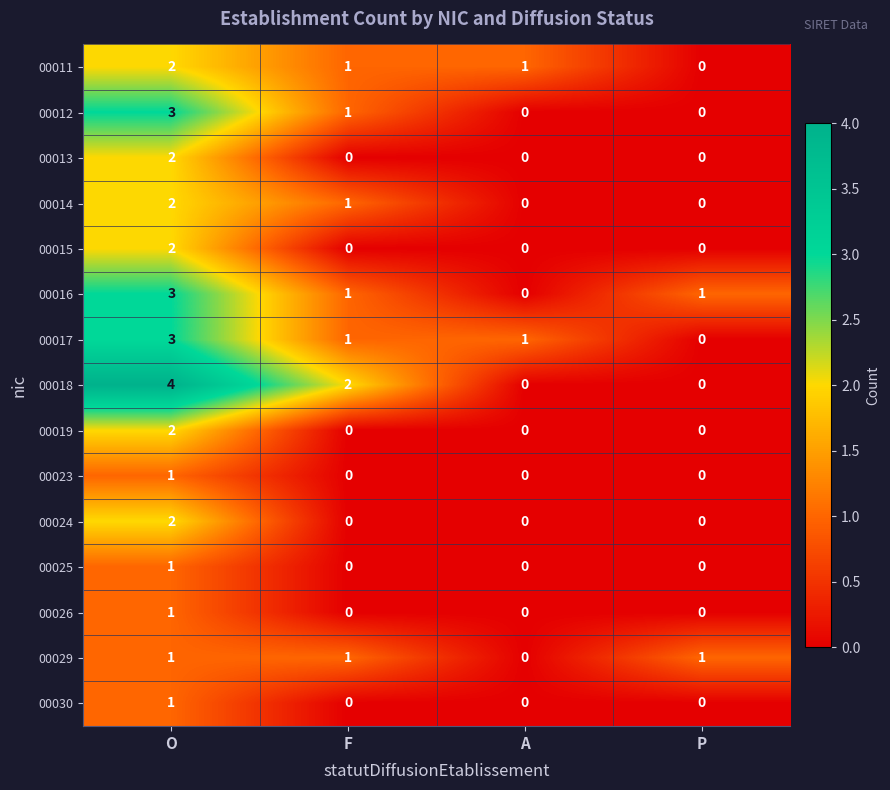

Count the number of categories in the chart.

4